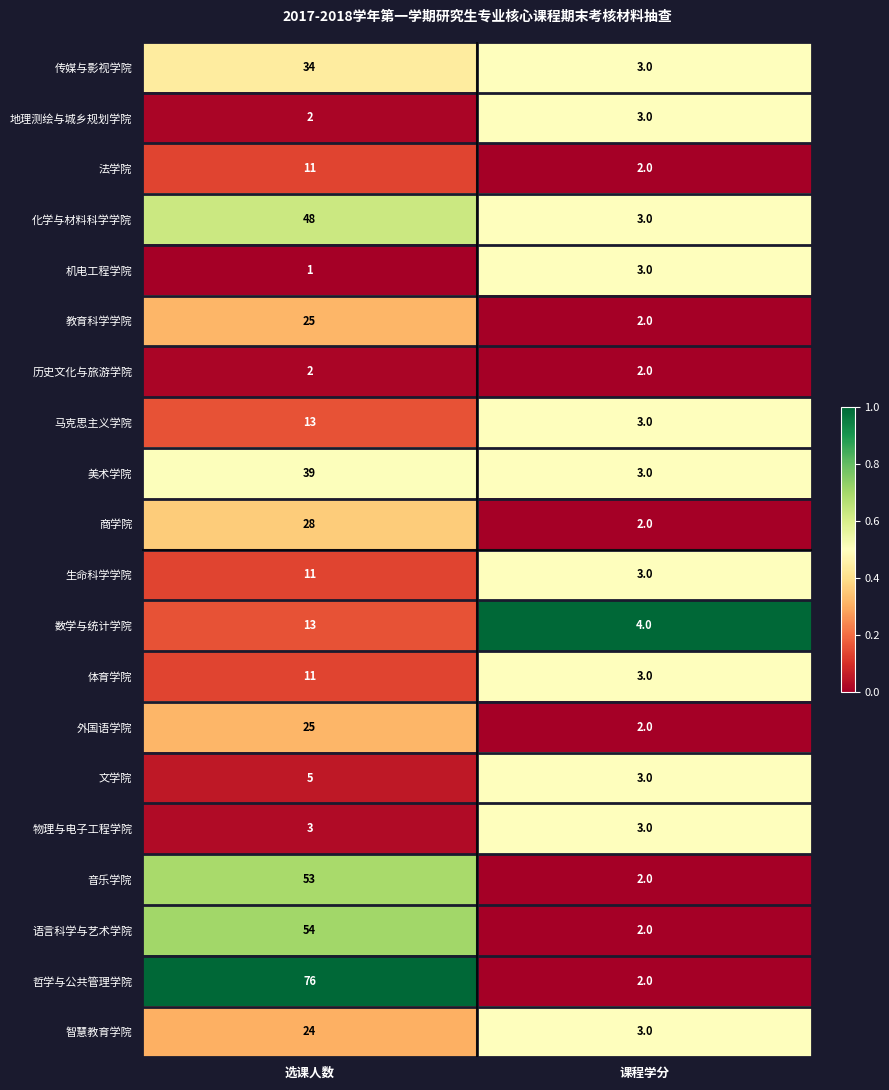

Is it true that 外国语学院 equals 3 at 课程学分?

False